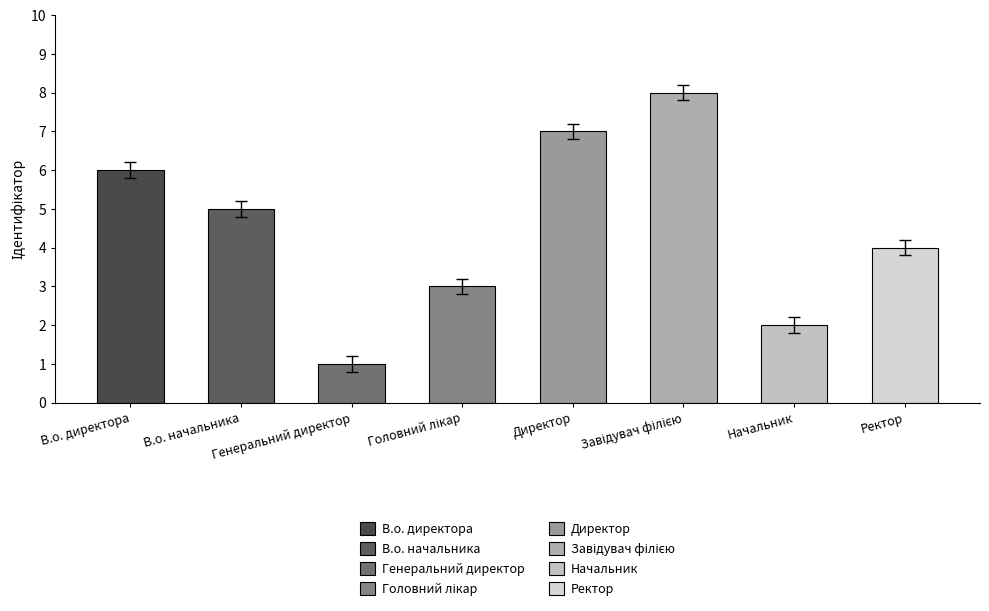

How many bars are there in total?

8